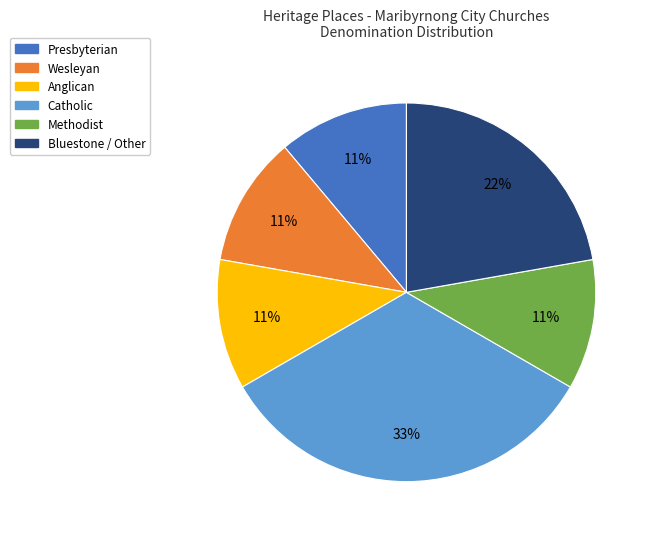

To the nearest percent, what is the difference between the largest and smallest slice percentages?

22%